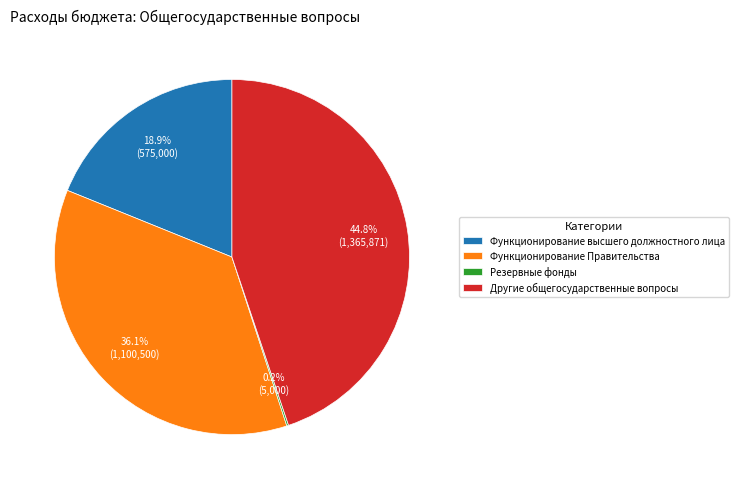

Is there a majority slice in this chart?

No